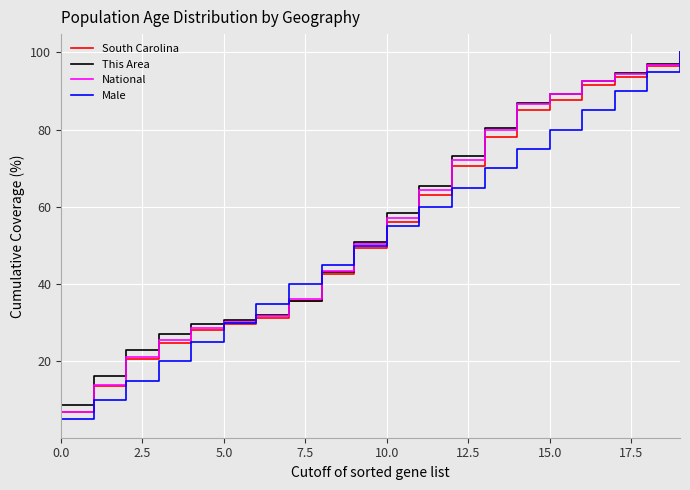

Which series has the largest range (max minus min)?

Male